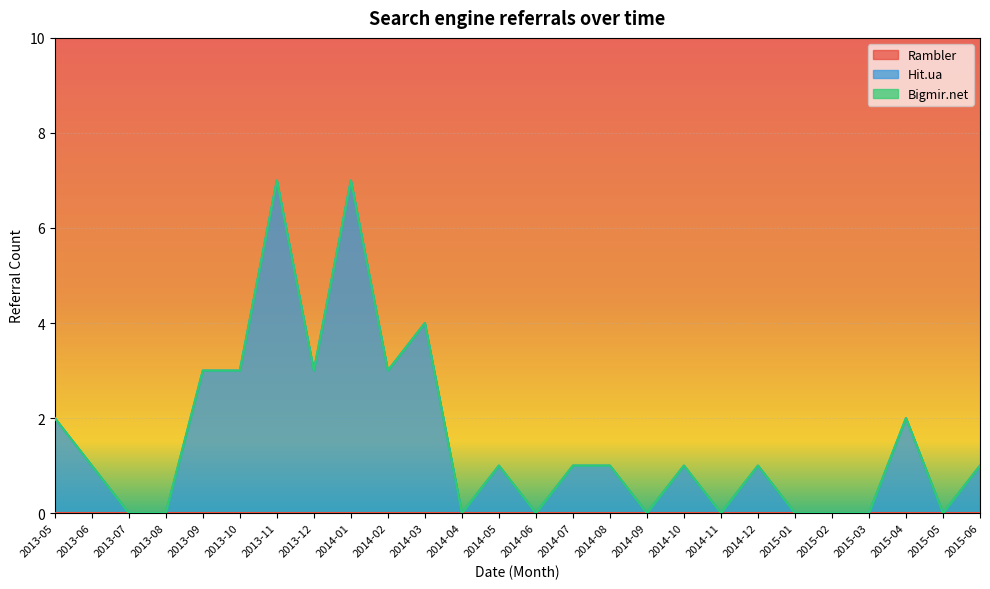

Which series has the largest total across all categories?

Hit.ua